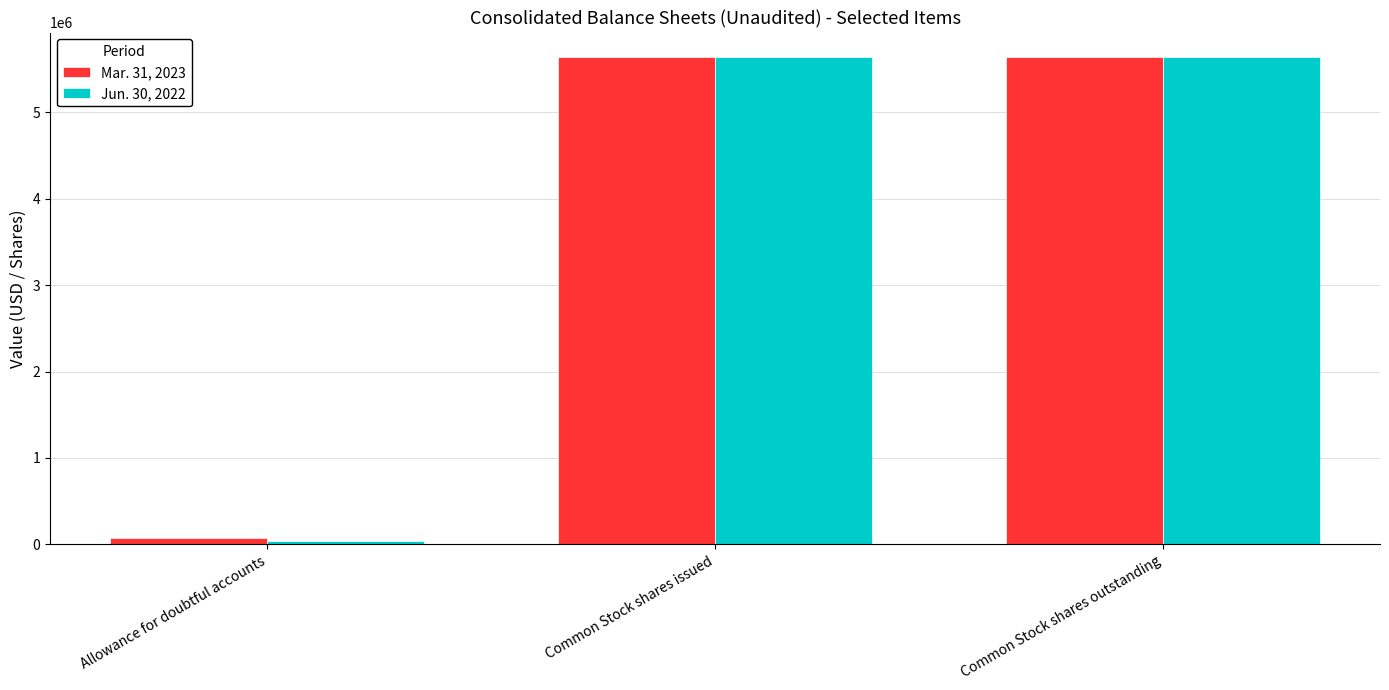

What is the maximum value shown in the chart?

5640995